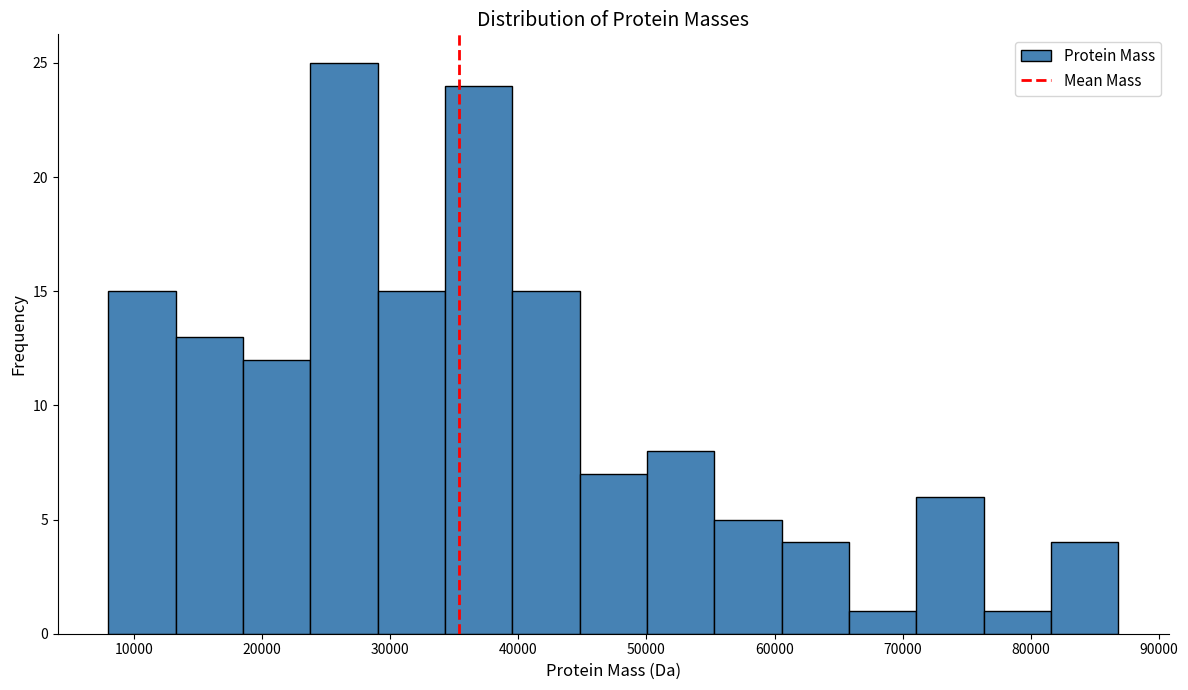

Reading left to right, list every bar in this chart as the range it spans on the x-axis followed by its height. Neither the bar edges nor the heights are printed on the chart, so give them approximately, as read against the axes.

8000 to 13000: 15
13000 to 19000: 13
19000 to 24000: 12
24000 to 29000: 25
29000 to 34000: 15
34000 to 40000: 24
40000 to 45000: 15
45000 to 50000: 7
50000 to 55000: 8
55000 to 61000: 5
61000 to 66000: 4
66000 to 71000: 1
71000 to 76000: 6
76000 to 82000: 1
82000 to 87000: 4